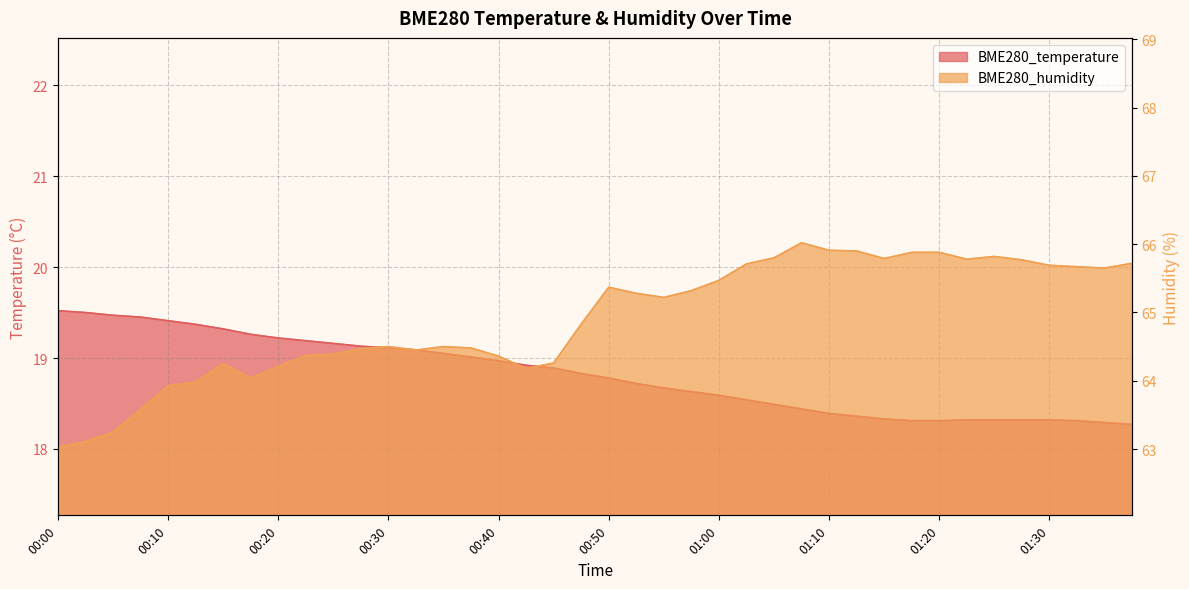

At which category does BME280_humidity reach its first local peak?

00:15